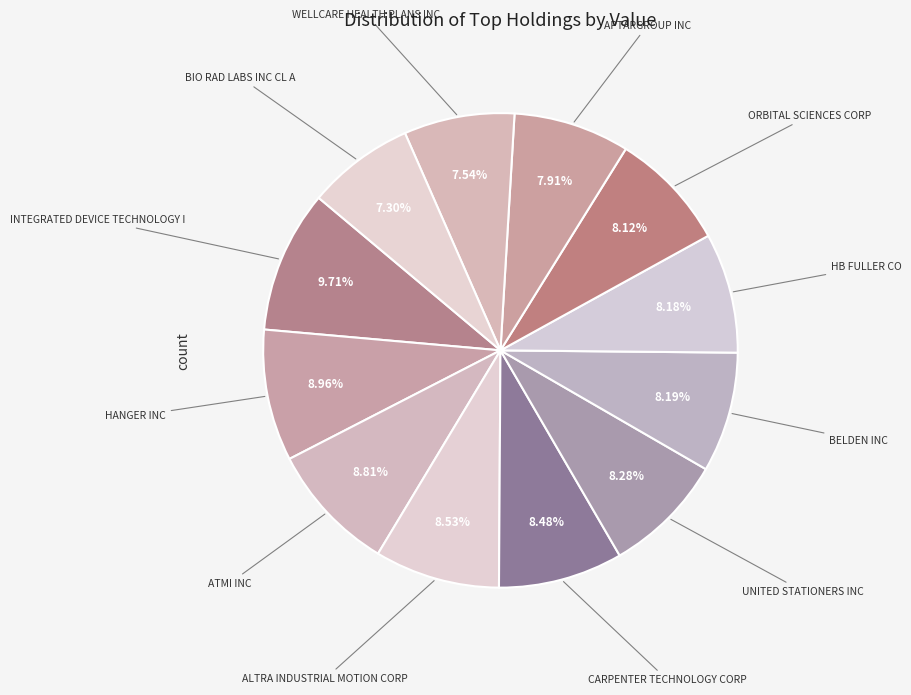

How many segments does this pie chart have?

12